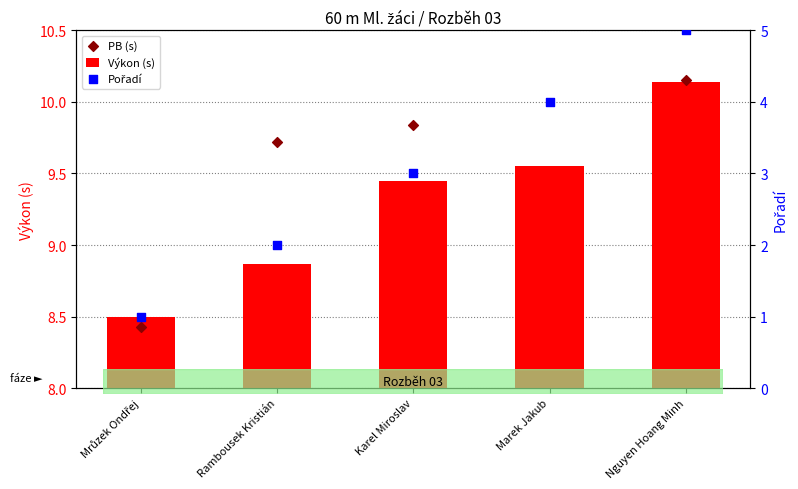

Which series has the largest Y range (max minus min)?

Pořadí